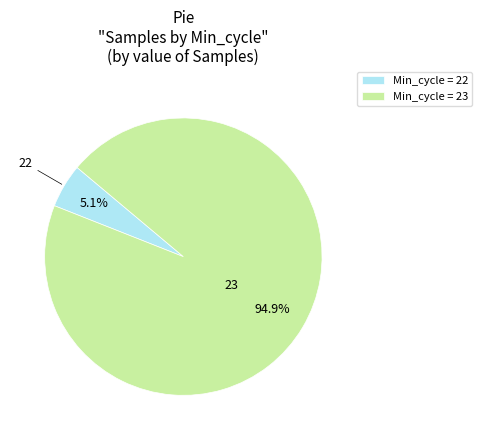

Rank the categories by value from lowest to highest.

Min_cycle = 22, Min_cycle = 23